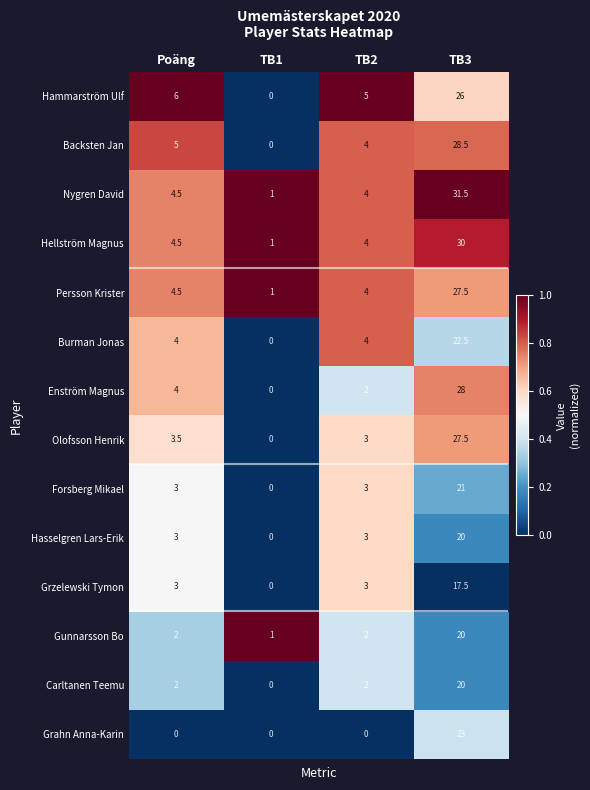

At which category is the sum across all series the highest?

TB3